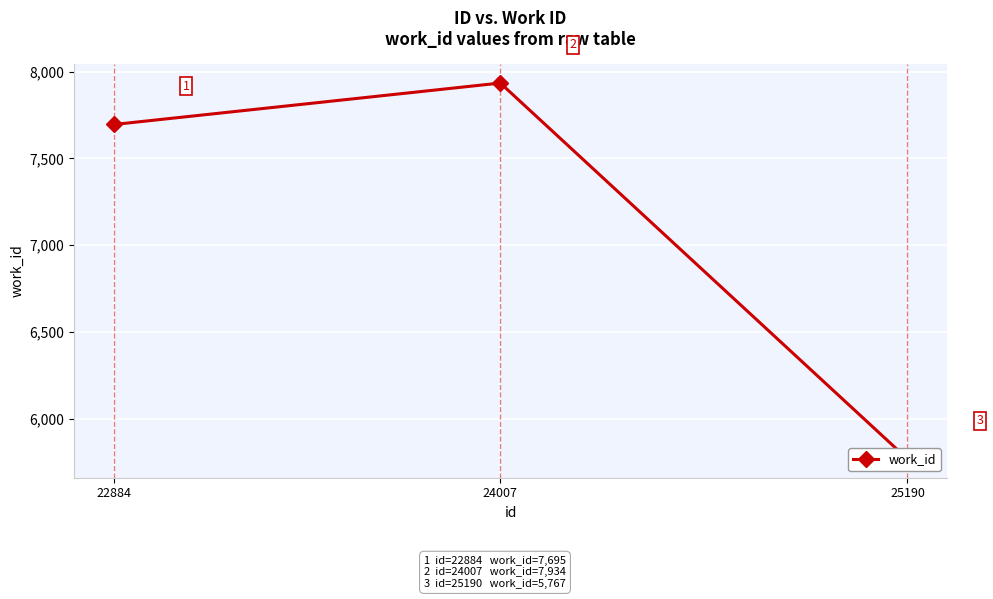

Is it true that the value at 25190 is 10116?

False